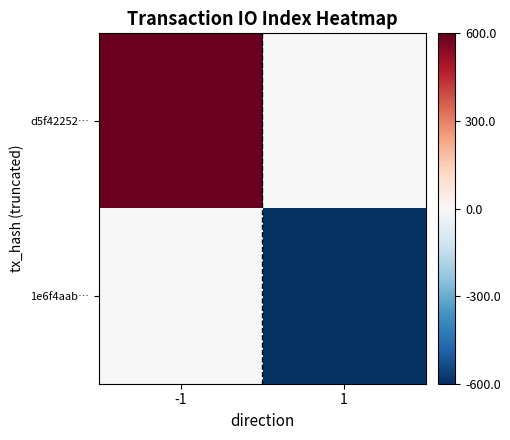

List the series in order of their peak value, highest first.

d5f42252…, 1e6f4aab…